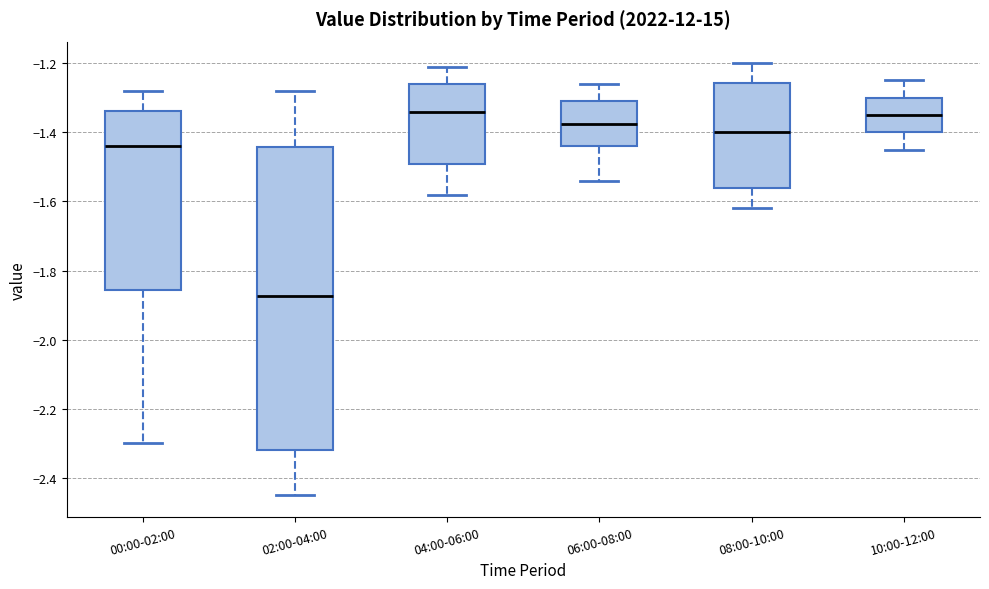

Reading left to right, transcribe this box plot: for each box, give where its median line is, the range the box spans, and where its two whiskers end, as read against the y-axis. The values are not printed on the chart, so give them approximately, as read against the axis.

00:00-02:00: median -1.44, box -1.86 to -1.34, whiskers -2.30 to -1.28
02:00-04:00: median -1.88, box -2.32 to -1.44, whiskers -2.44 to -1.28
04:00-06:00: median -1.34, box -1.50 to -1.26, whiskers -1.58 to -1.20
06:00-08:00: median -1.38, box -1.44 to -1.30, whiskers -1.54 to -1.26
08:00-10:00: median -1.40, box -1.56 to -1.26, whiskers -1.62 to -1.20
10:00-12:00: median -1.34, box -1.40 to -1.30, whiskers -1.44 to -1.24